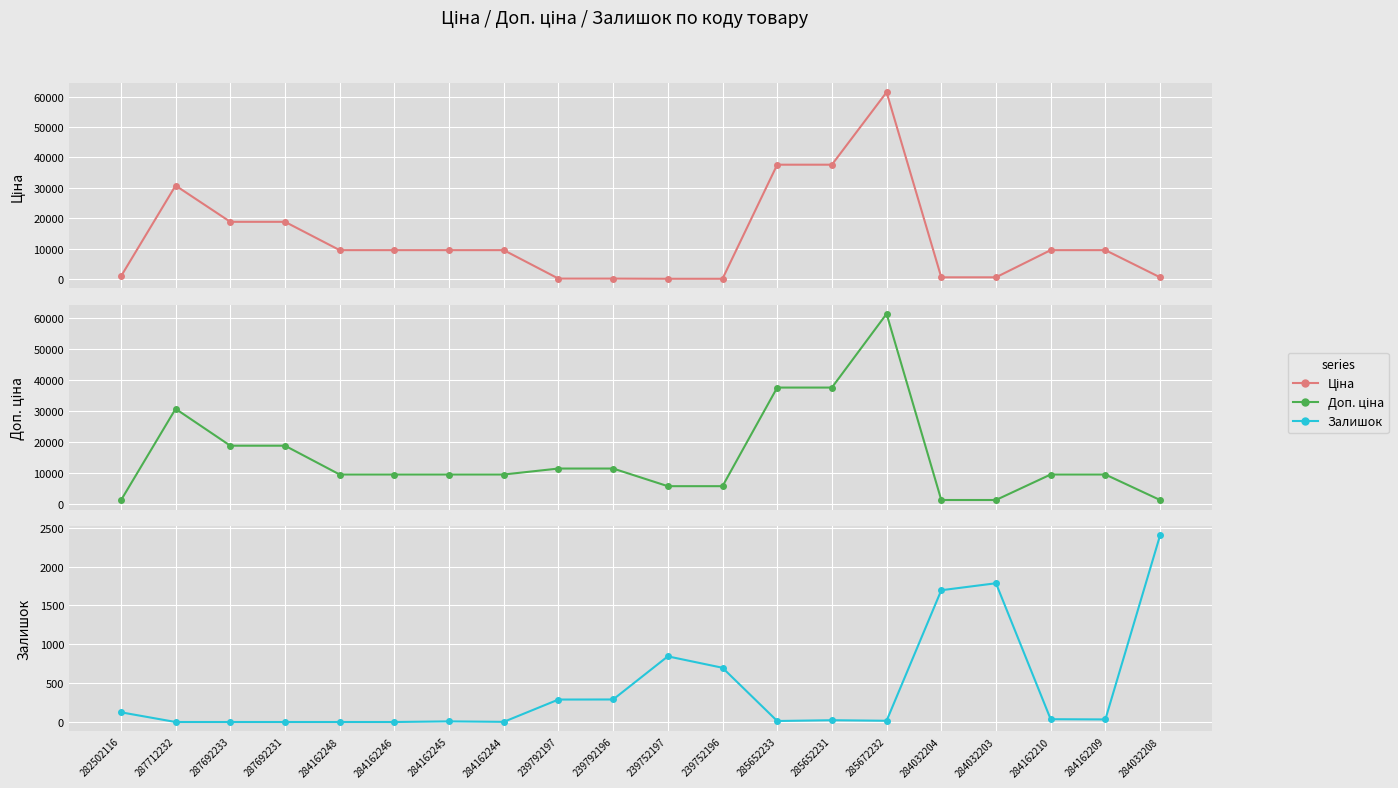

Which category has the lowest value across all series?

287712232